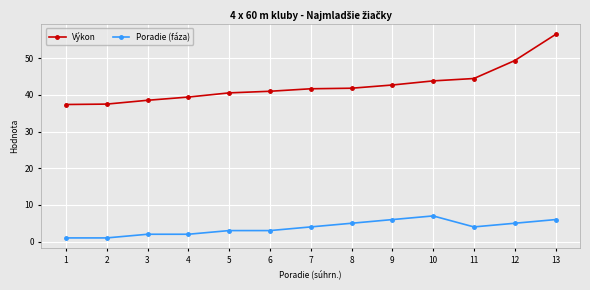

True or false: Poradie (fáza) and Výkon intersect in this chart.

False